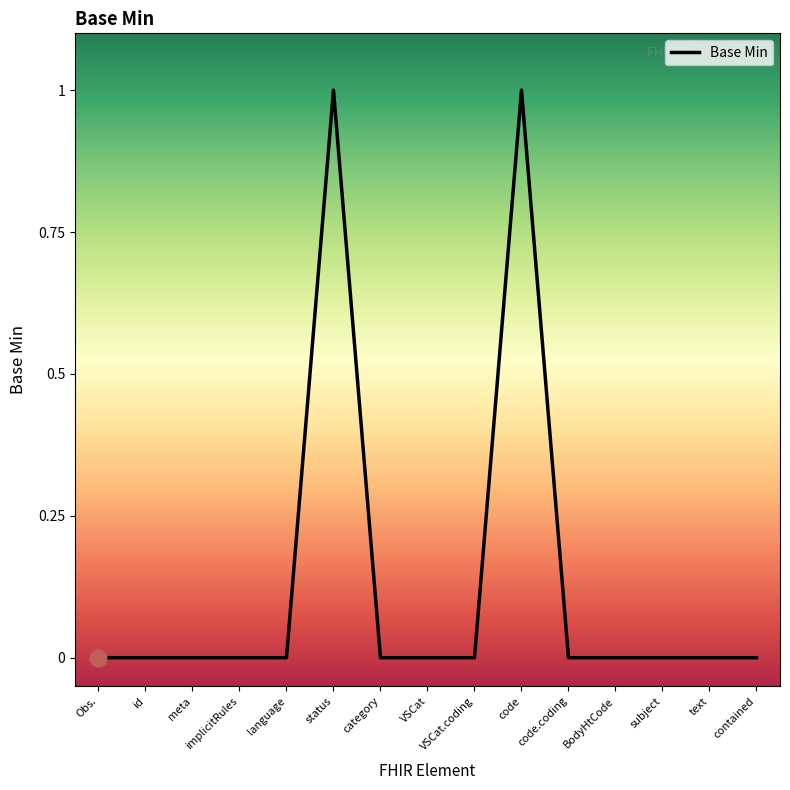

The value at status is 1. True or false?

True